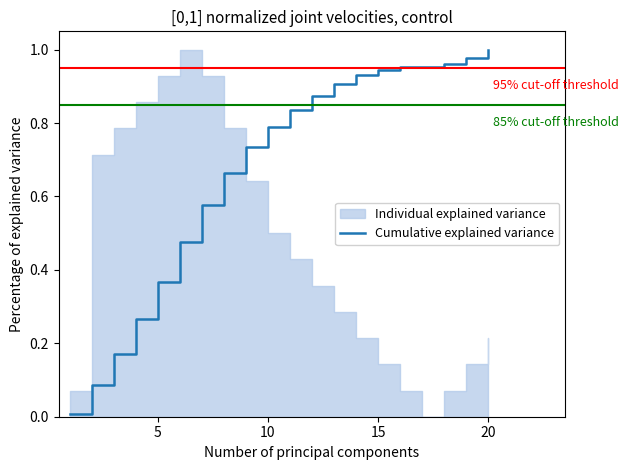

At which label does Cumulative explained variance reach its peak?

20